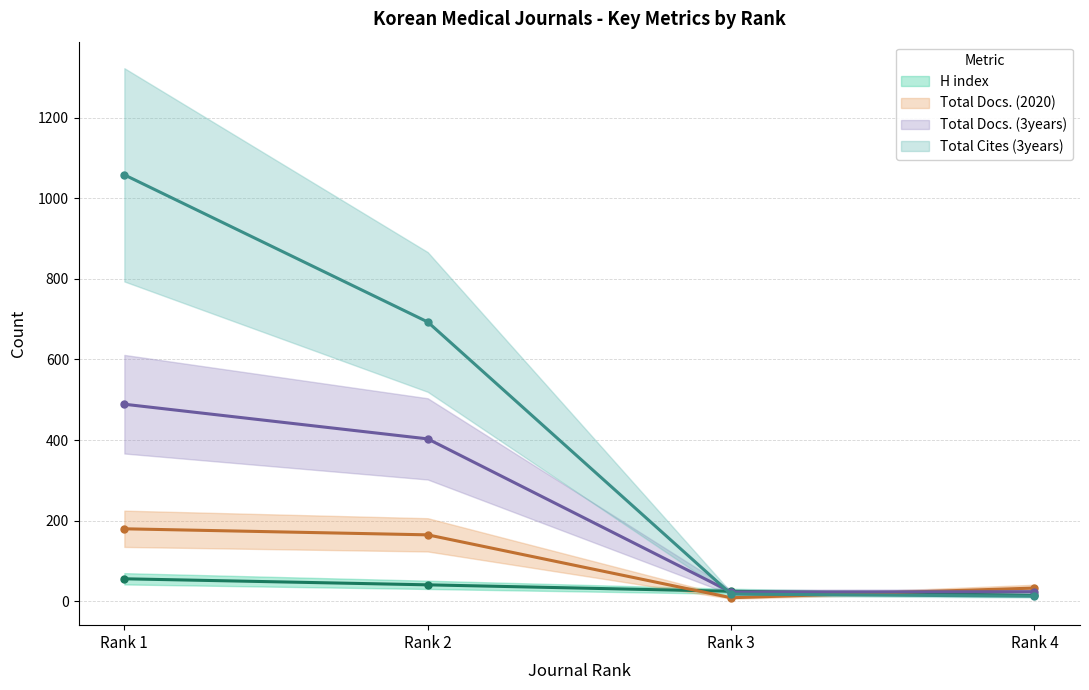

What is the difference between the Total Cites (3years) (central) values at Rank 4 and Rank 3?

5